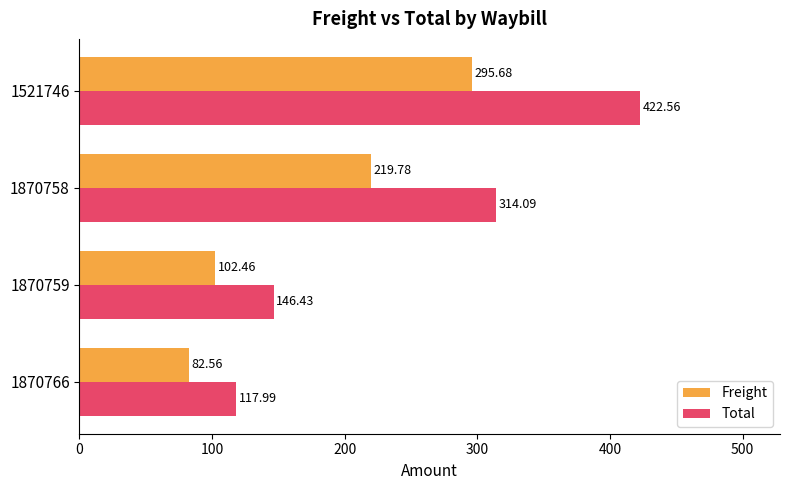

What is the sum of all Total values?

1001.1